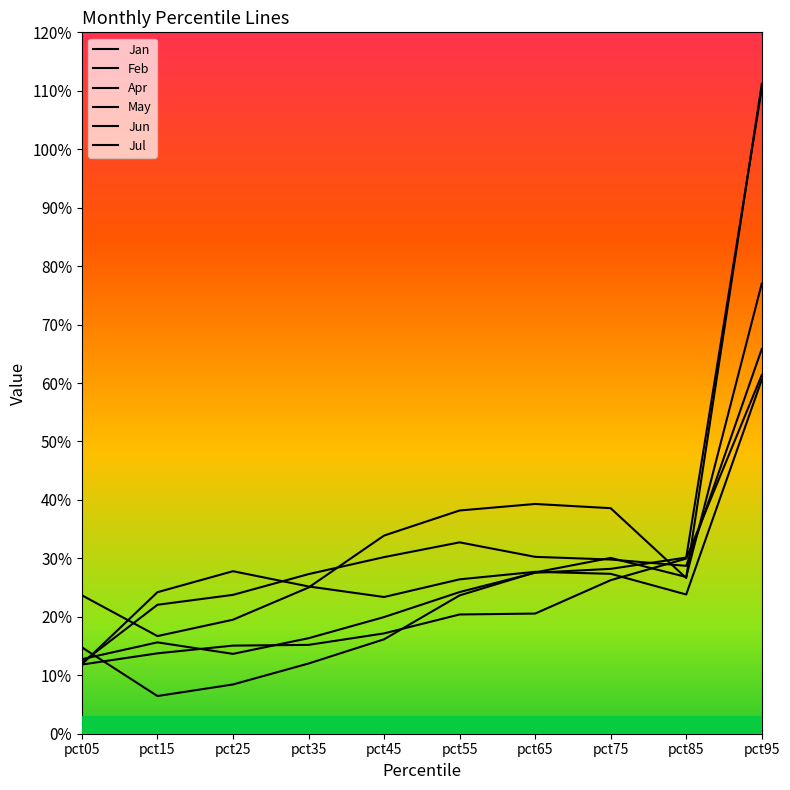

The Jun series shows 0.1 at pct25. True or false?

True